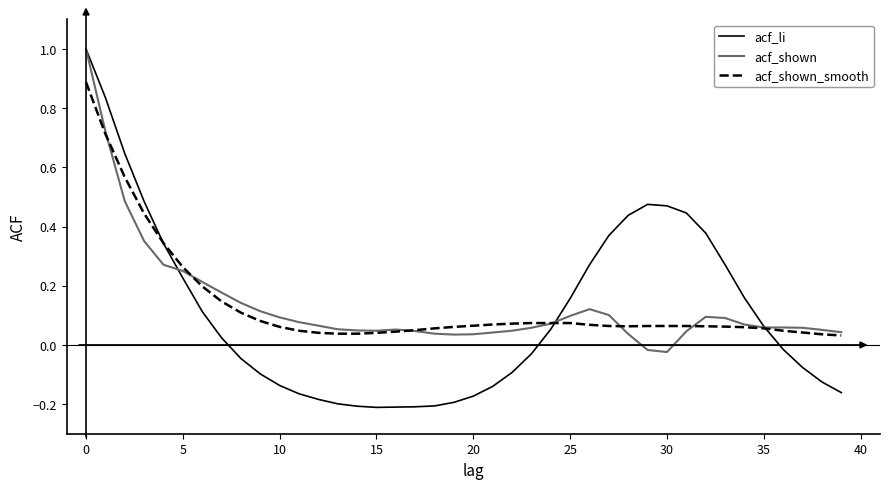

Which series has the widest spread of values?

acf_li